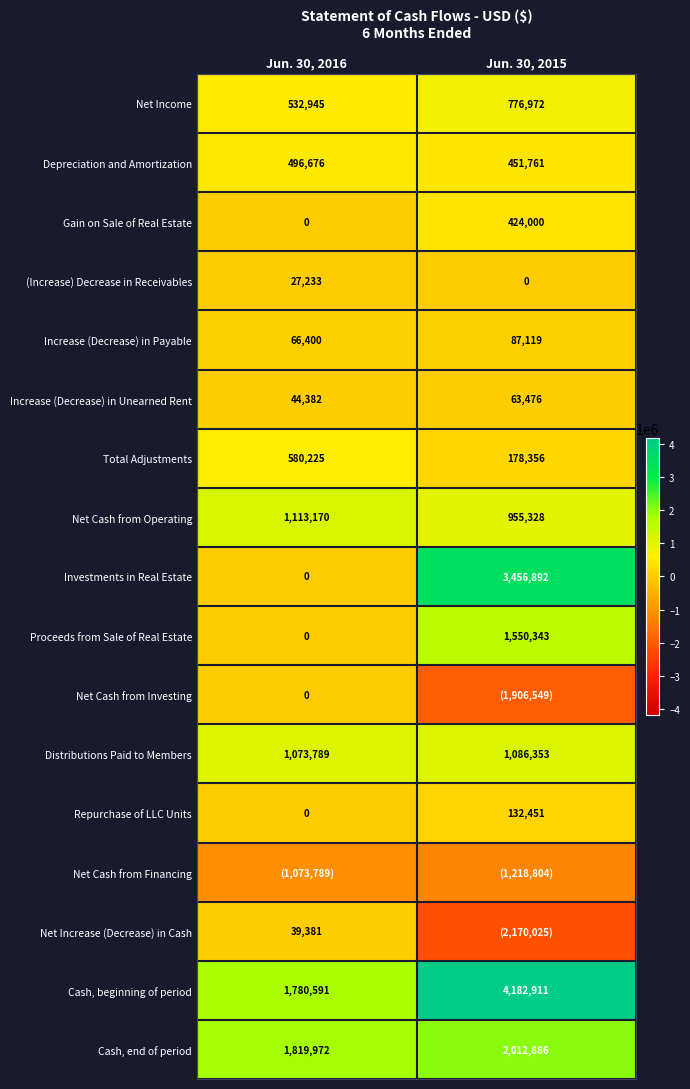

What is the maximum value shown in the chart?

4182911